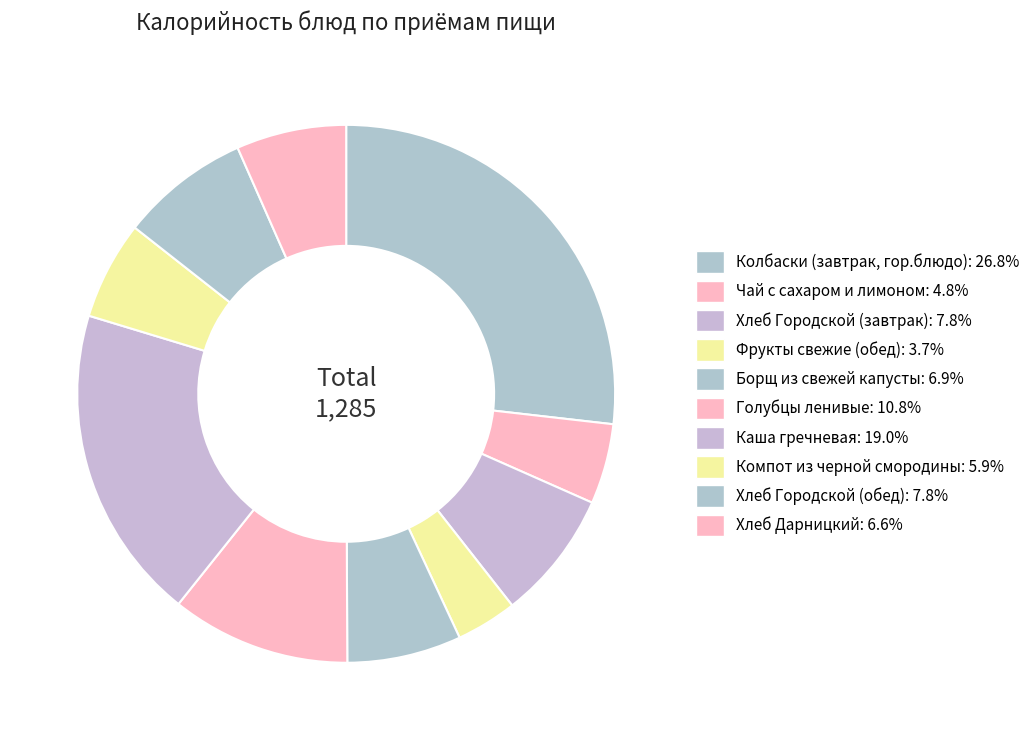

Between Фрукты свежие (обед) and Колбаски (завтрак, гор.блюдо), which is larger?

Колбаски (завтрак, гор.блюдо)